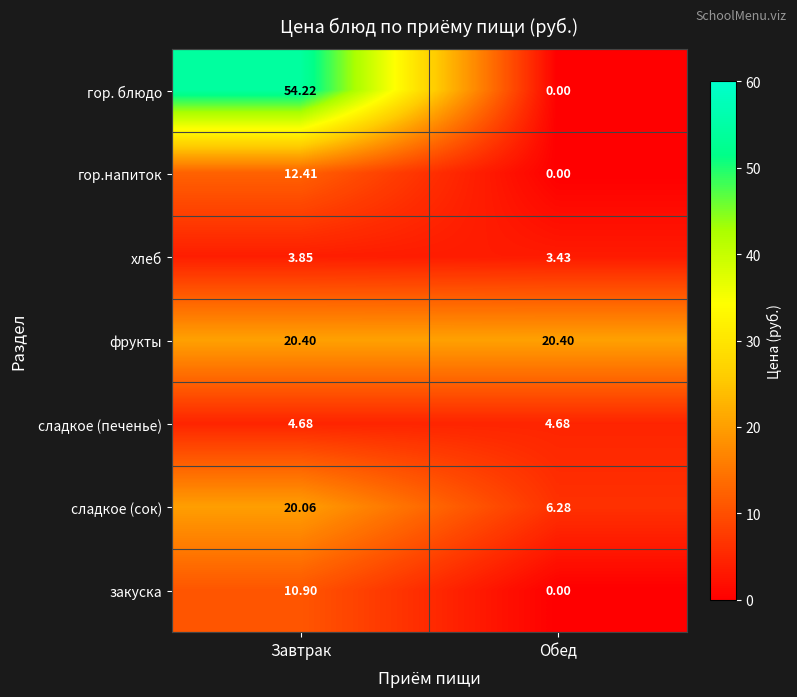

What is the maximum value shown in the chart?

54.2